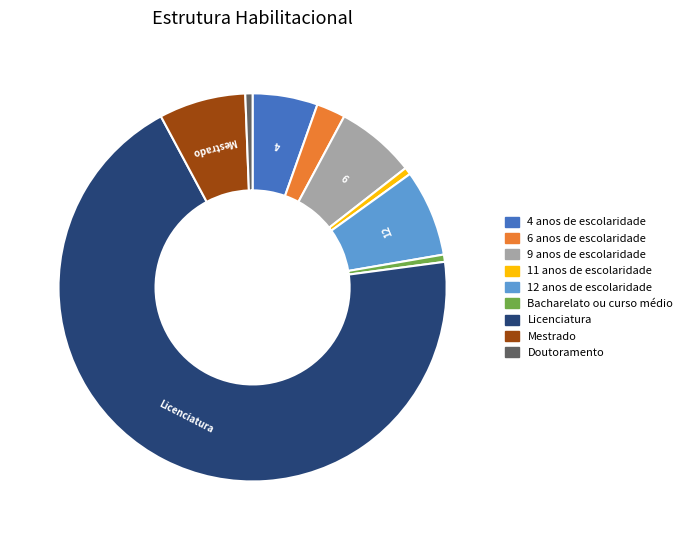

Is there any slice that represents more than half of the pie?

Yes